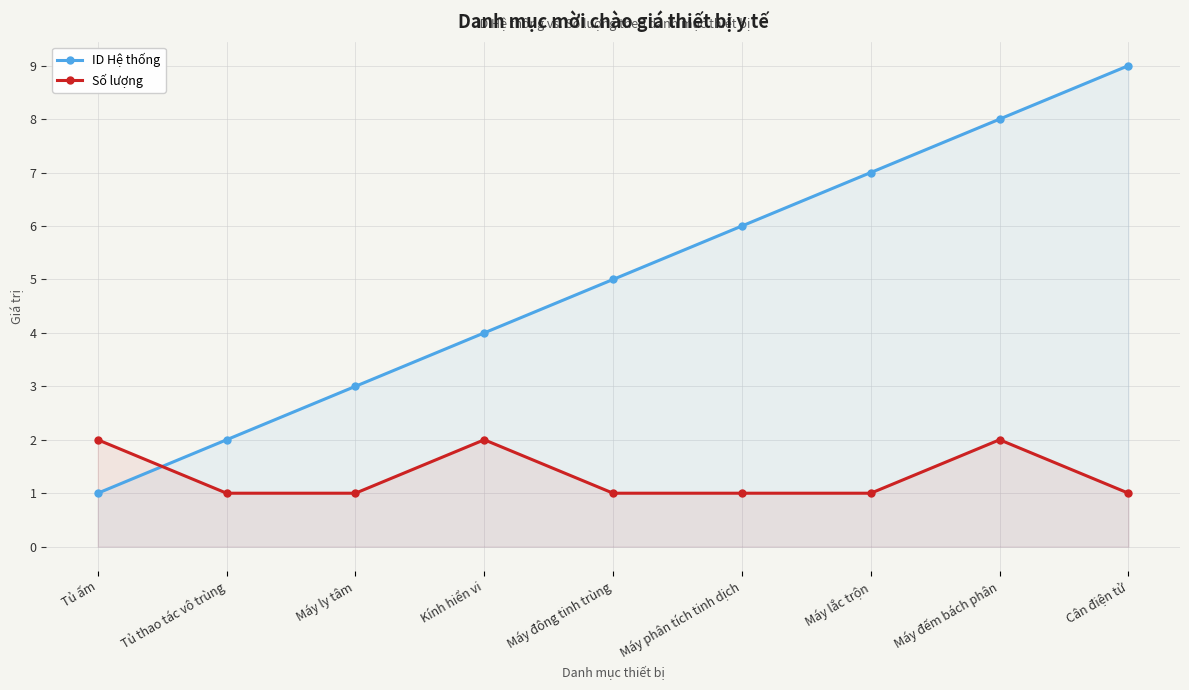

What is the label of the 1st point from the right?

Cân điện tử